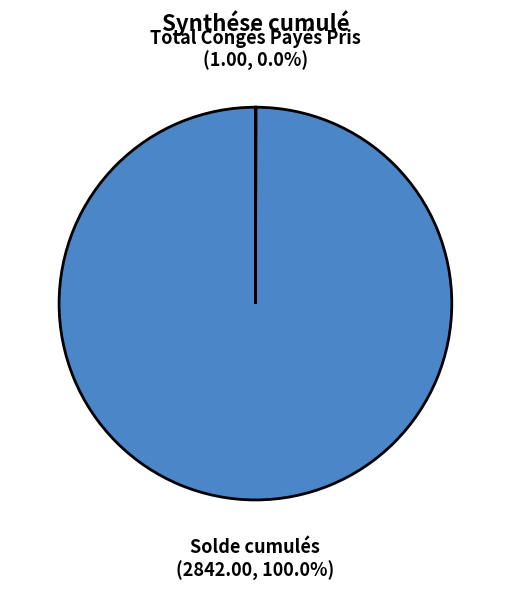

What is the largest slice in the pie chart?

Solde cumulés